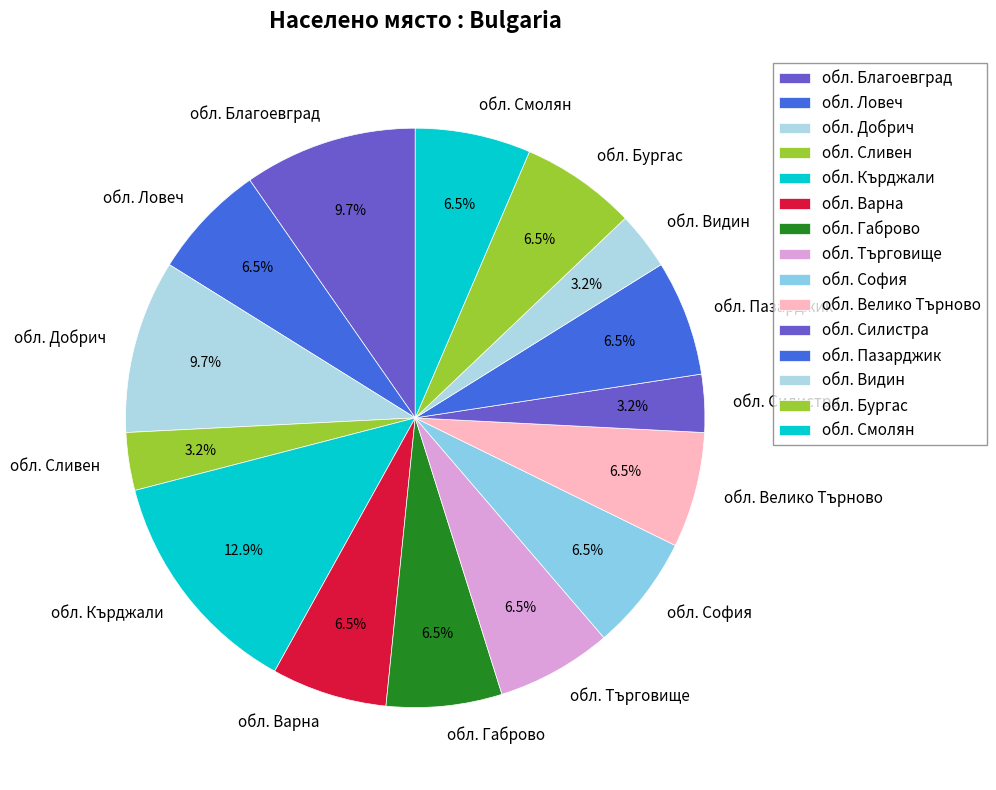

How many segments does this pie chart have?

15